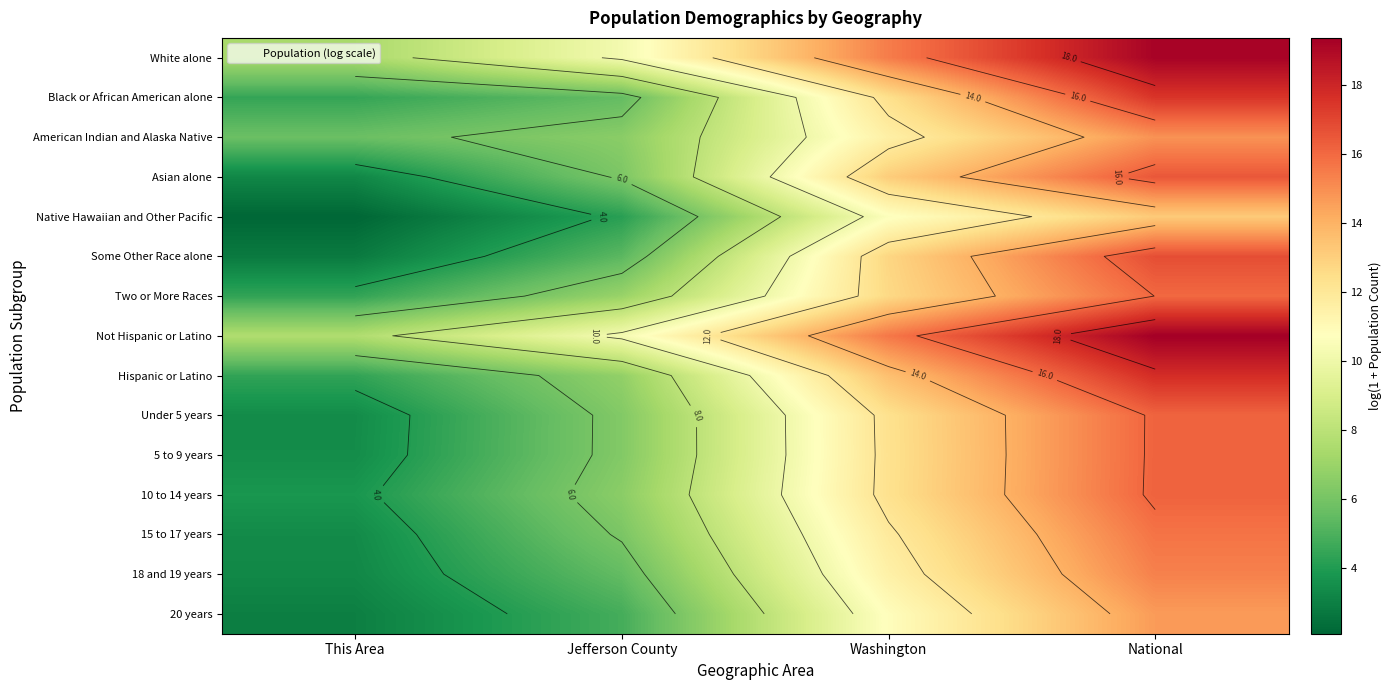

Which series has the largest total across all categories?

Not Hispanic or Latino